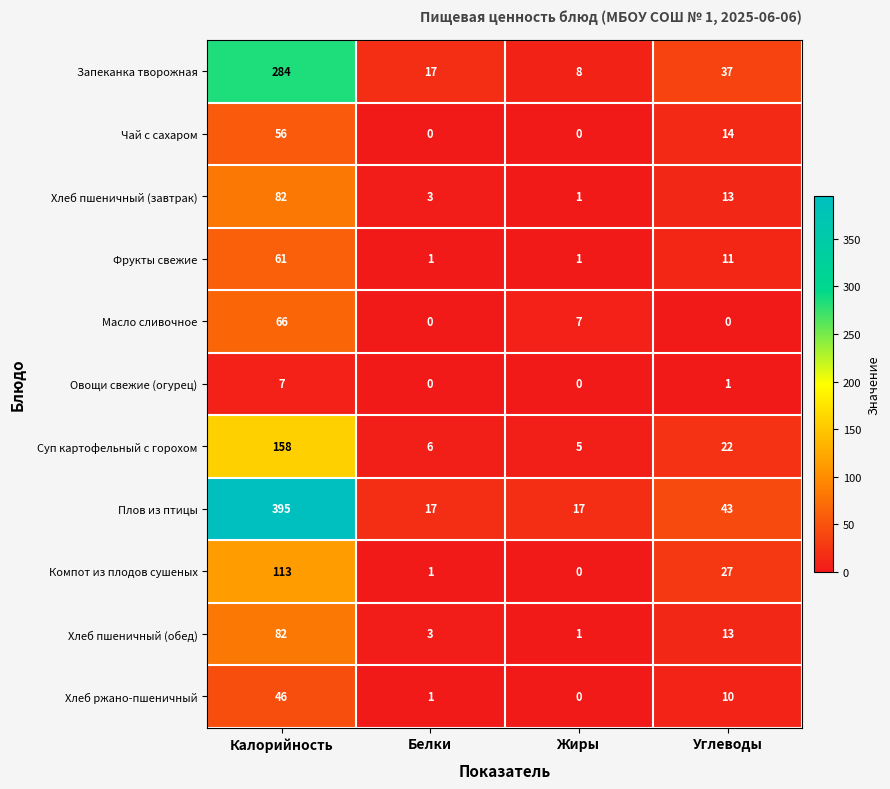

Is the value of Фрукты свежие at Калорийность greater than the value of Масло сливочное at Жиры?

Yes